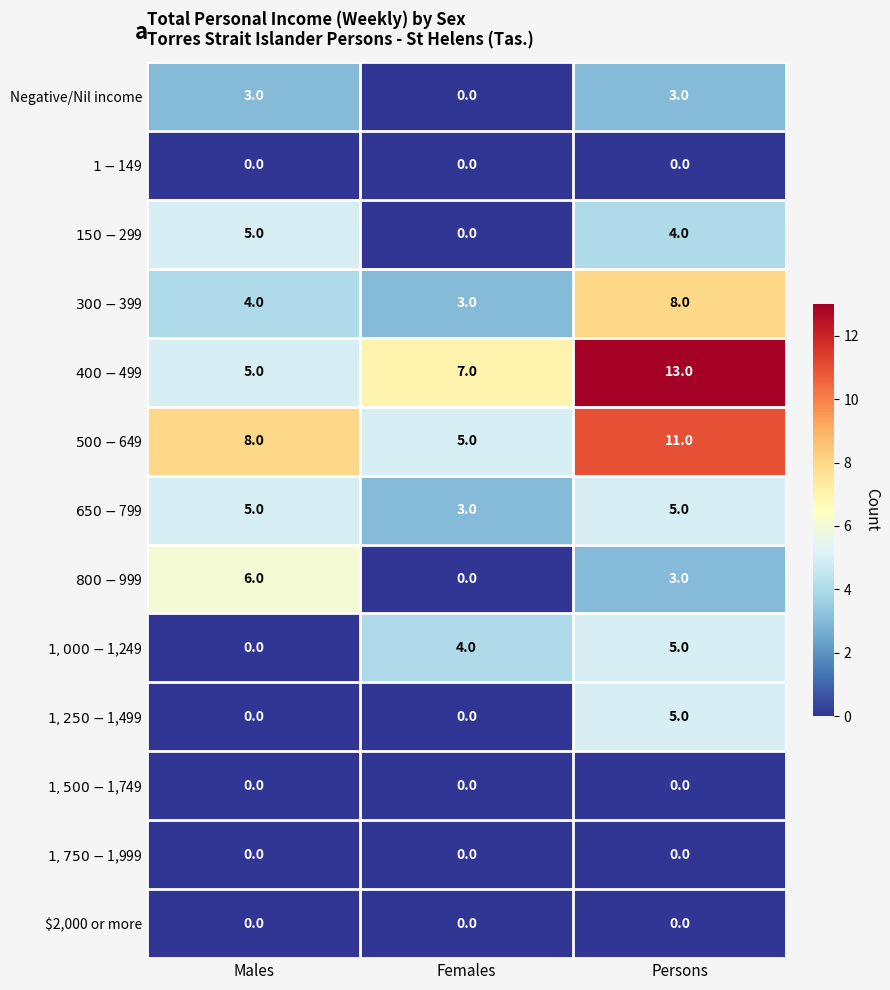

At which category is the sum across all series the highest?

Persons